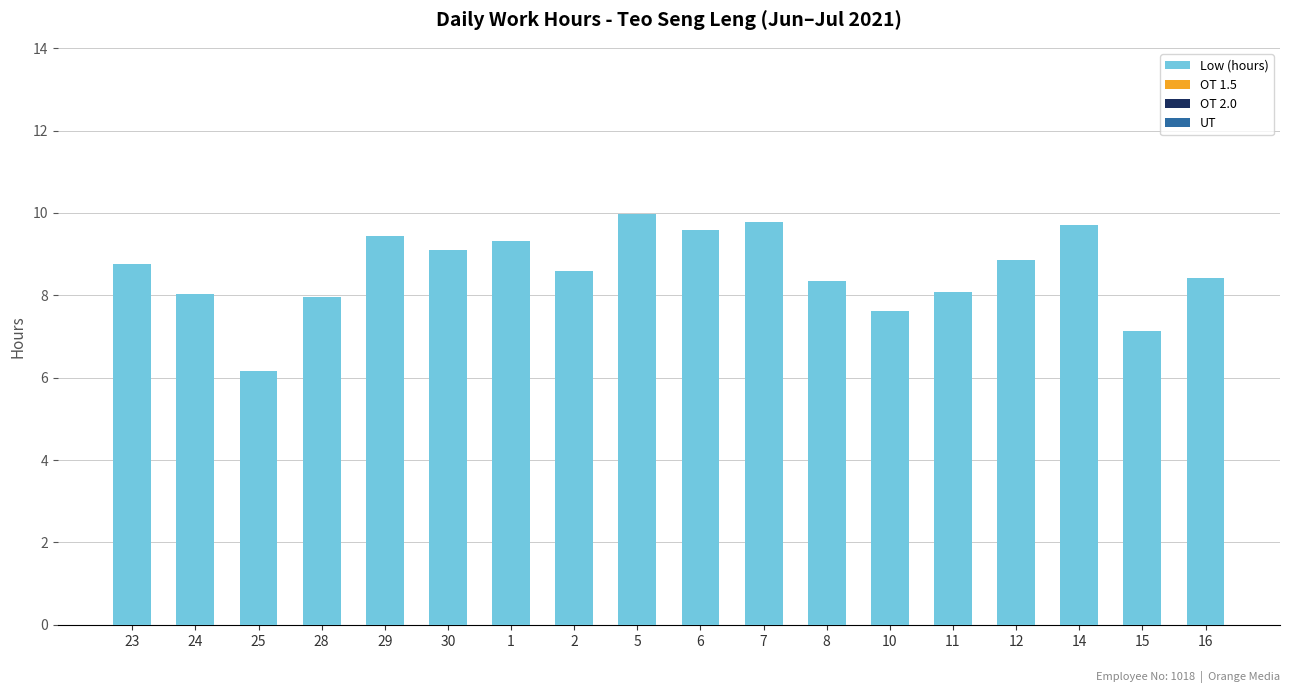

What is the average value?

8.6